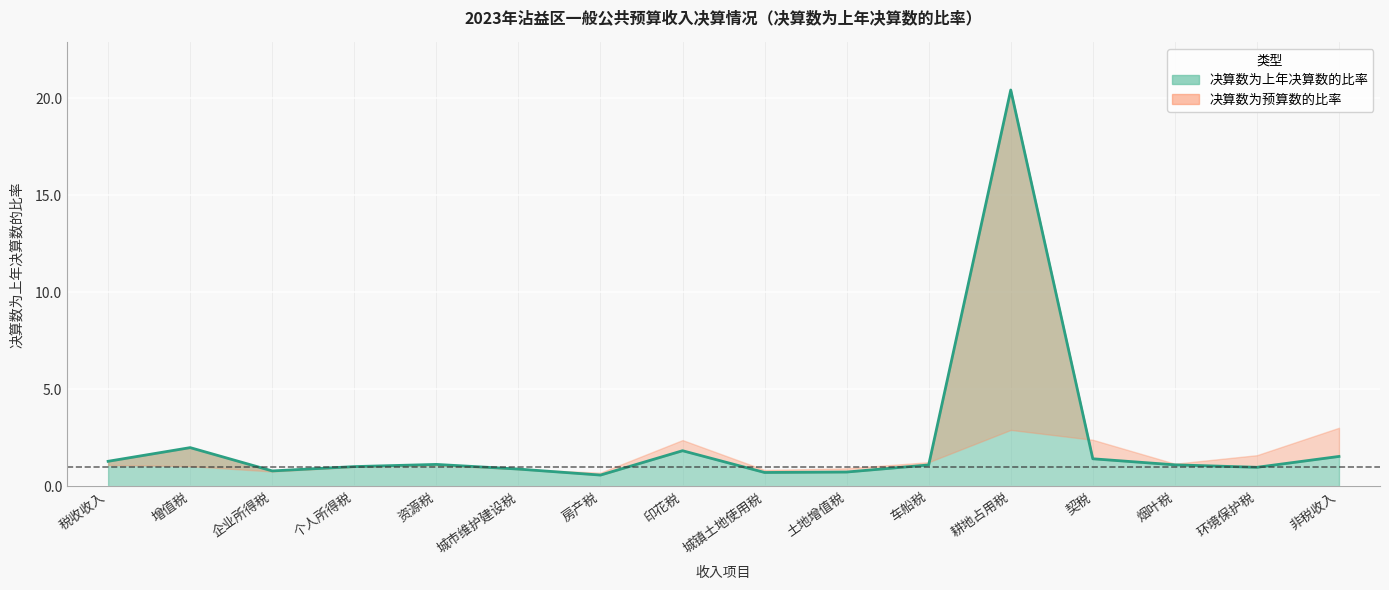

Which category has the lowest value across all series?

房产税